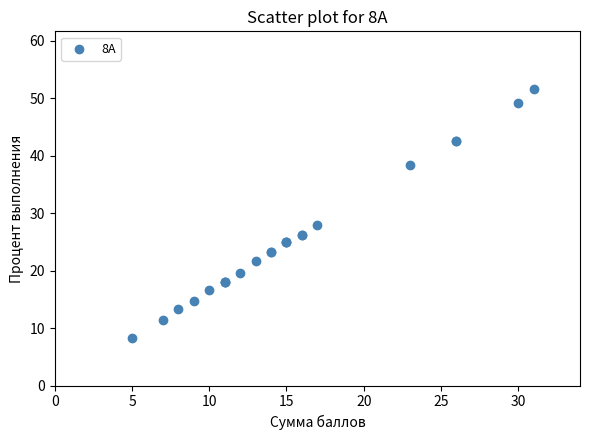

What Y value in the scatter plot is closest to 30?

27.9